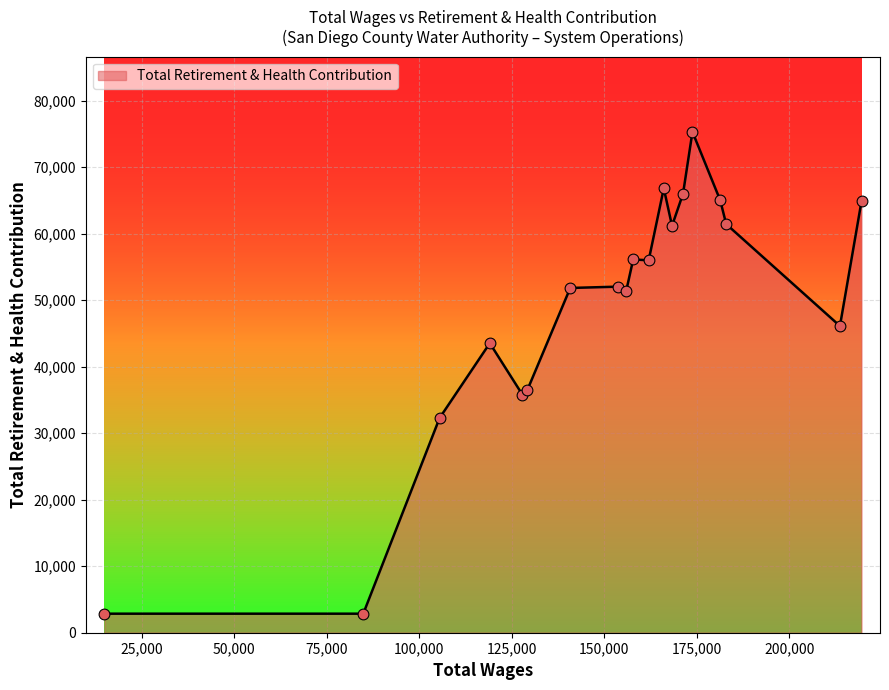

What is the greatest value displayed?

75322